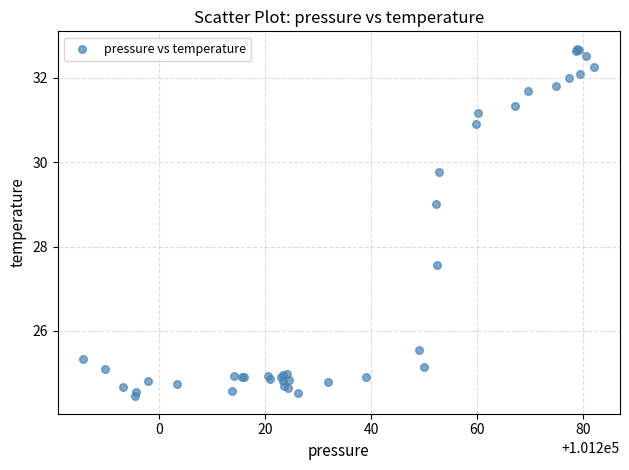

What Y value in the scatter plot is closest to 28?

27.6